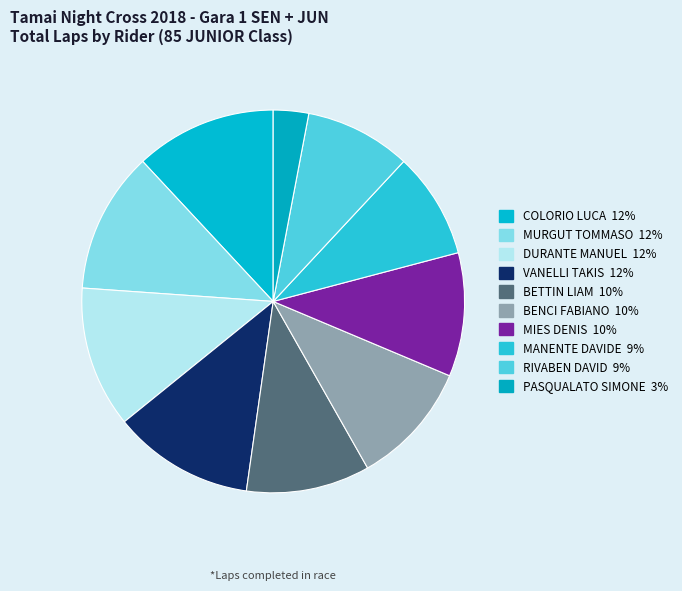

How many segments does this pie chart have?

10